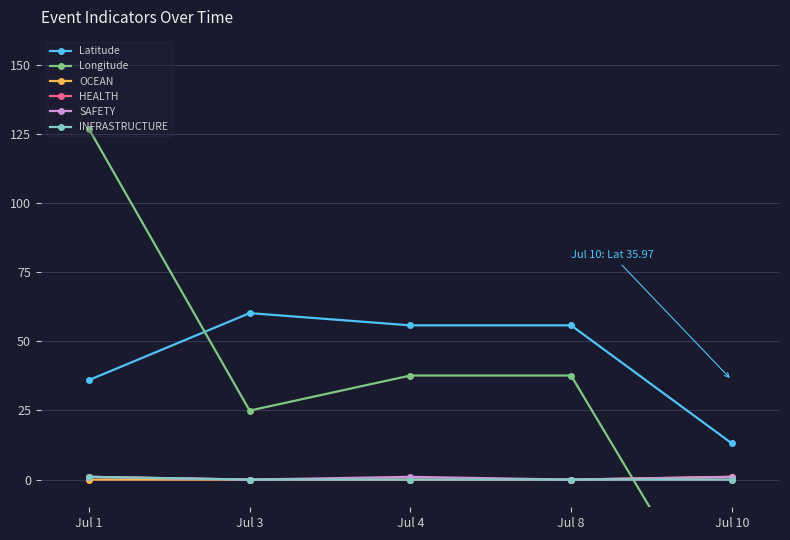

Rank the series by their maximum value, from highest to lowest.

Longitude, Latitude, OCEAN, HEALTH, SAFETY, INFRASTRUCTURE